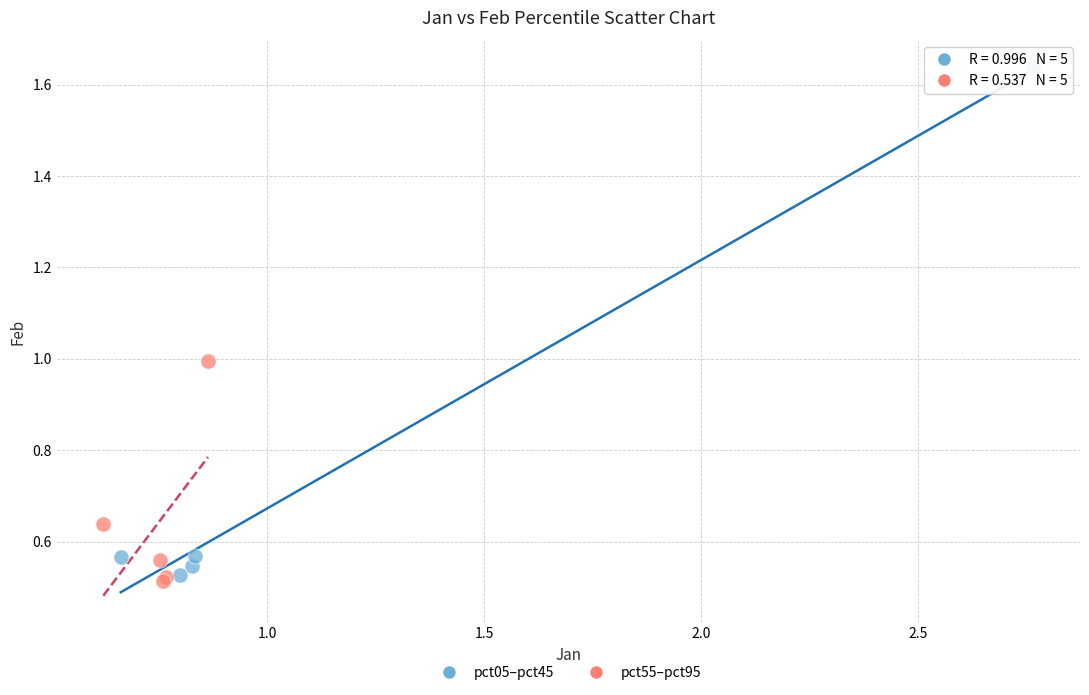

Which series reaches the maximum Y coordinate?

pct05–pct45